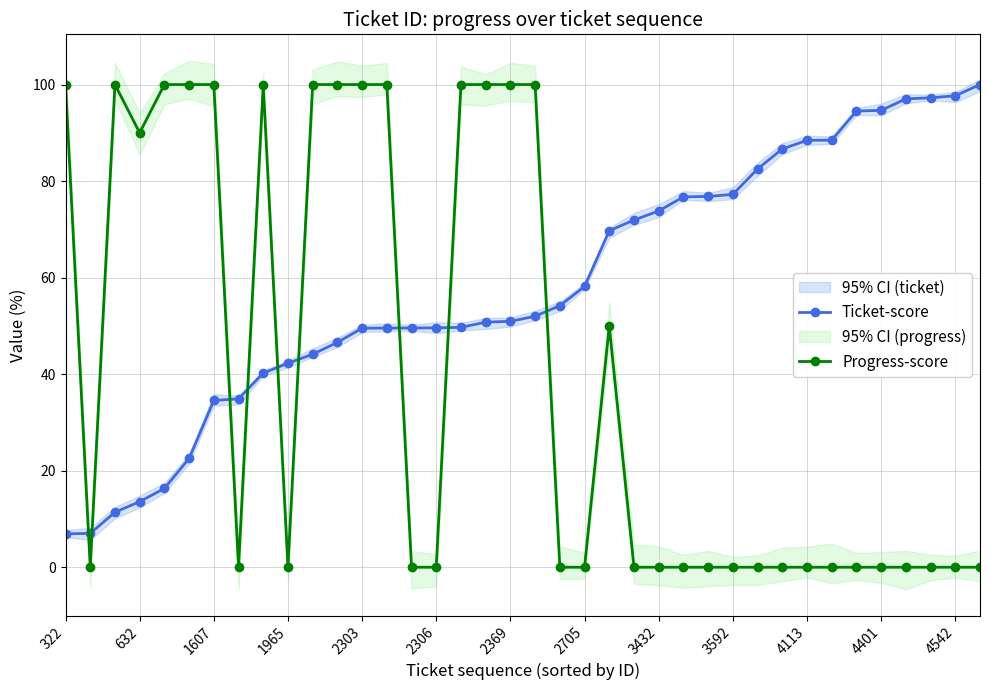

True or false: Progress-score has more than 2 interior local peaks.

True